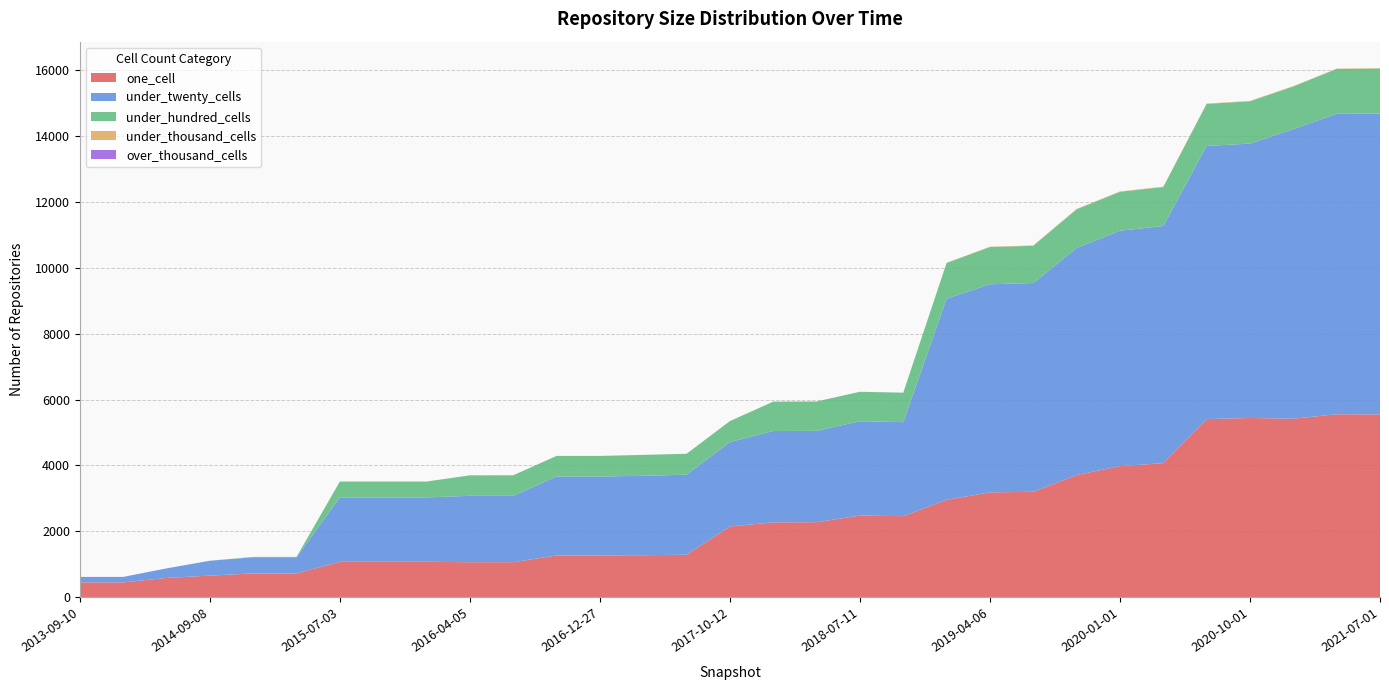

Reading left to right, transcribe all the data shown in this chart.

one_cell: 2013-09-10=455	2013-12-20=455	2014-03-28=590	2014-09-08=660	2015-01-19=727	2015-04-09=727	2015-07-03=1080	2015-10-01=1080	2016-01-04=1080	2016-04-05=1067	2016-07-04=1067	2016-10-07=1272	2016-12-27=1272	2017-04-12=1279	2017-07-24=1293	2017-10-12=2150	2017-12-22=2275	2018-04-09=2279	2018-07-11=2482	2018-09-28=2463	2019-01-01=2959	2019-04-06=3184	2019-07-01=3202	2019-10-09=3710	2020-01-01=3980	2020-04-01=4071	2020-07-01=5406	2020-10-01=5441	2021-01-01=5418	2021-04-01=5554	2021-07-01=5548
under_twenty_cells: 2013-09-10=166	2013-12-20=166	2014-03-28=289	2014-09-08=451	2015-01-19=491	2015-04-09=491	2015-07-03=1952	2015-10-01=1952	2016-01-04=1952	2016-04-05=2013	2016-07-04=2012	2016-10-07=2393	2016-12-27=2393	2017-04-12=2408	2017-07-24=2428	2017-10-12=2562	2017-12-22=2770	2018-04-09=2771	2018-07-11=2861	2018-09-28=2851	2019-01-01=6100	2019-04-06=6312	2019-07-01=6330	2019-10-09=6885	2020-01-01=7138	2020-04-01=7192	2020-07-01=8284	2020-10-01=8320	2021-01-01=8784	2021-04-01=9111	2021-07-01=9125
under_hundred_cells: 2013-09-10=0	2013-12-20=0	2014-03-28=0	2014-09-08=0	2015-01-19=10	2015-04-09=10	2015-07-03=481	2015-10-01=481	2016-01-04=481	2016-04-05=621	2016-07-04=624	2016-10-07=625	2016-12-27=625	2017-04-12=634	2017-07-24=634	2017-10-12=634	2017-12-22=892	2018-04-09=892	2018-07-11=892	2018-09-28=894	2019-01-01=1084	2019-04-06=1128	2019-07-01=1131	2019-10-09=1174	2020-01-01=1182	2020-04-01=1182	2020-07-01=1275	2020-10-01=1284	2021-01-01=1292	2021-04-01=1360	2021-07-01=1366
under_thousand_cells: 2013-09-10=0	2013-12-20=0	2014-03-28=0	2014-09-08=0	2015-01-19=0	2015-04-09=0	2015-07-03=0	2015-10-01=0	2016-01-04=0	2016-04-05=0	2016-07-04=0	2016-10-07=0	2016-12-27=0	2017-04-12=0	2017-07-24=0	2017-10-12=0	2017-12-22=0	2018-04-09=0	2018-07-11=0	2018-09-28=0	2019-01-01=4	2019-04-06=11	2019-07-01=11	2019-10-09=11	2020-01-01=11	2020-04-01=11	2020-07-01=11	2020-10-01=11	2021-01-01=11	2021-04-01=11	2021-07-01=11
over_thousand_cells: 2013-09-10=0	2013-12-20=0	2014-03-28=0	2014-09-08=0	2015-01-19=0	2015-04-09=0	2015-07-03=0	2015-10-01=0	2016-01-04=0	2016-04-05=0	2016-07-04=0	2016-10-07=0	2016-12-27=0	2017-04-12=0	2017-07-24=0	2017-10-12=0	2017-12-22=0	2018-04-09=0	2018-07-11=0	2018-09-28=0	2019-01-01=0	2019-04-06=0	2019-07-01=0	2019-10-09=0	2020-01-01=0	2020-04-01=0	2020-07-01=0	2020-10-01=0	2021-01-01=0	2021-04-01=0	2021-07-01=0